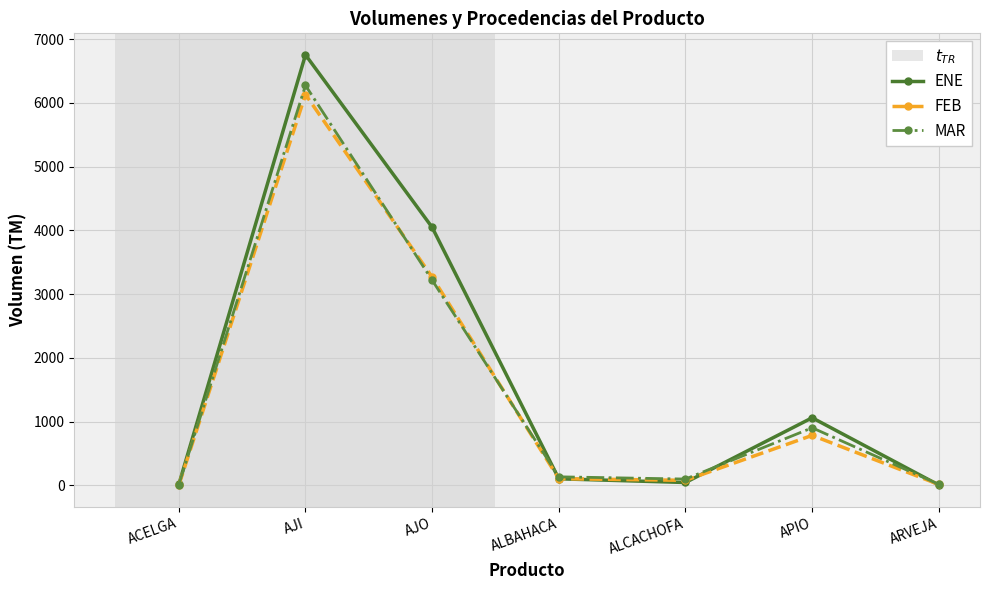

The value of ENE at AJI is 6753. True or false?

True